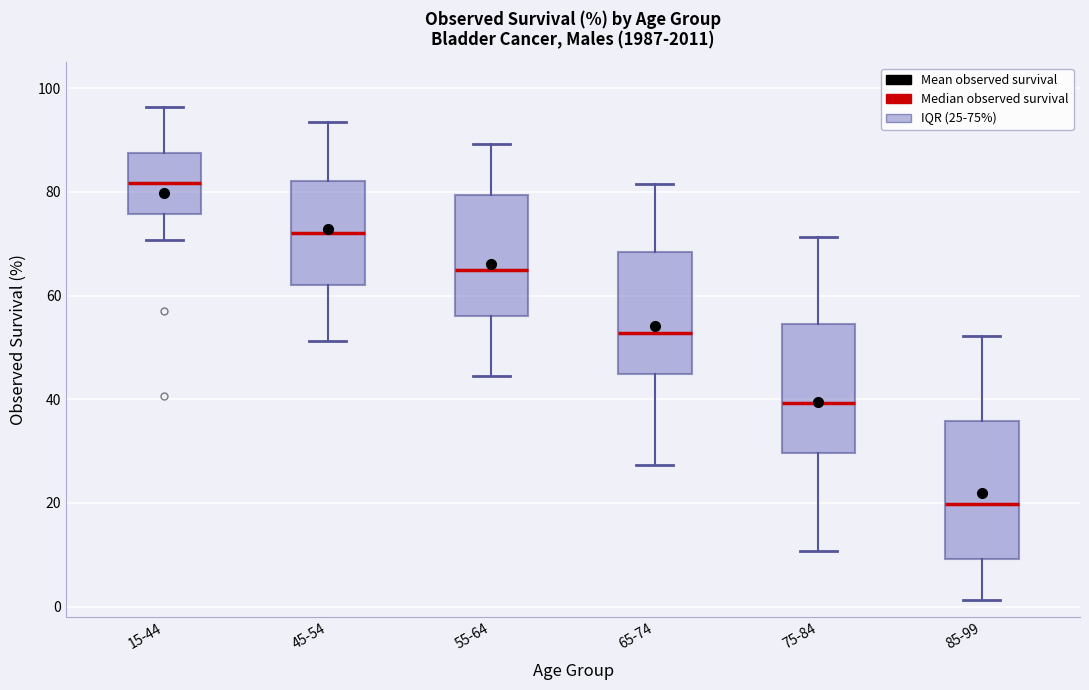

Where does the upper whisker of the box for 15-44 end on the y-axis? The values are not printed on the chart, so give them approximately, as read against the axis.

96